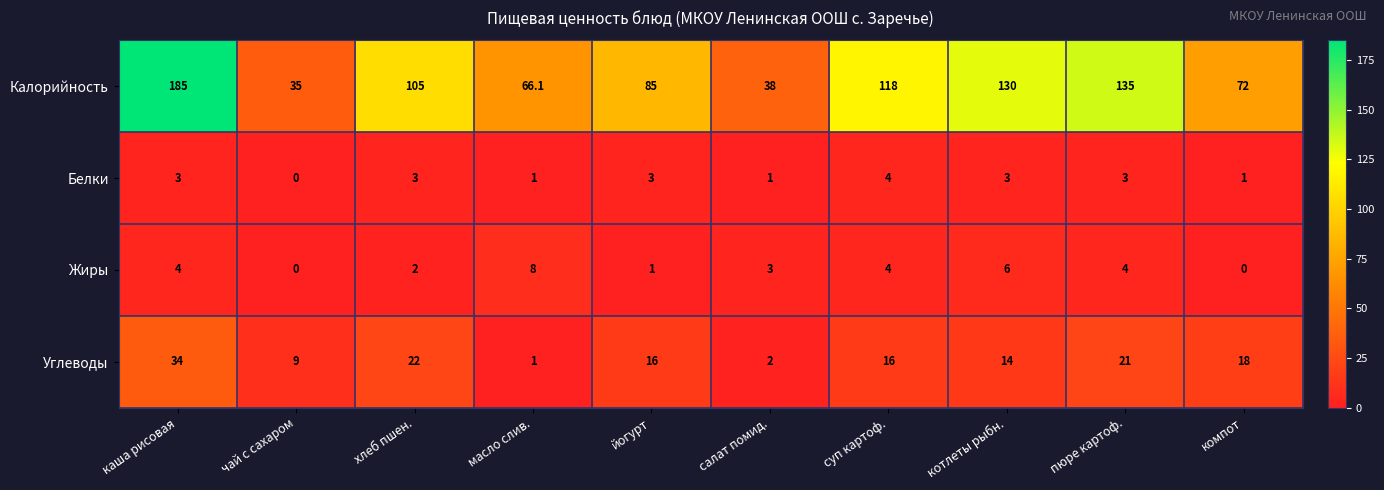

The value of Белки at котлеты рыбн. is 4.0. True or false?

False